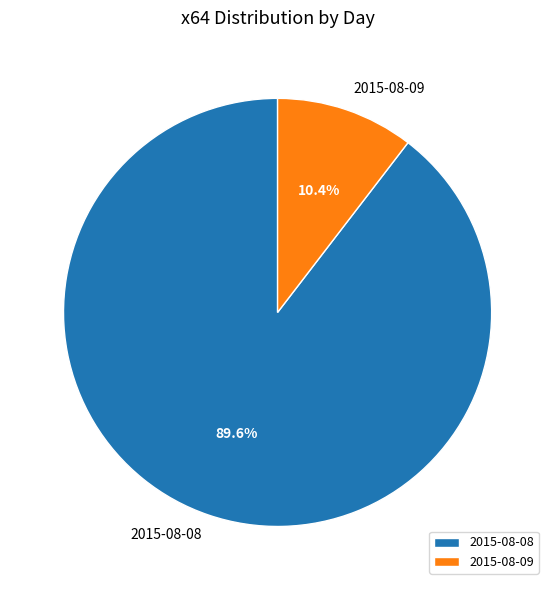

Which category has the smallest portion of the pie?

2015-08-09